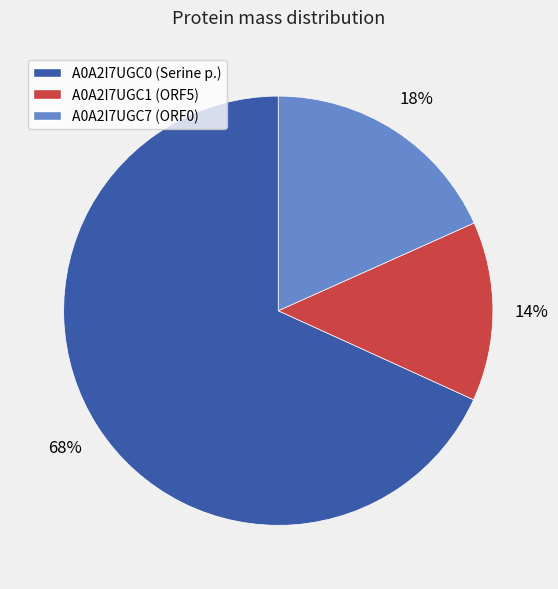

Is it true that A0A2I7UGC1 is 24% of the pie?

False